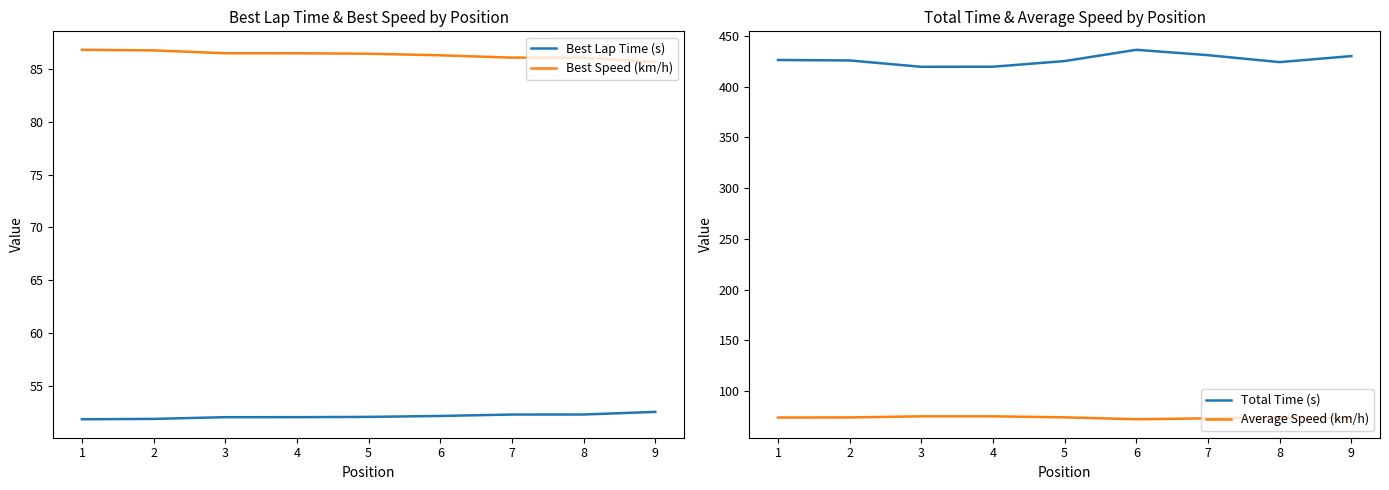

What is the difference between the Average Speed (km/h) values at 4 and 7?

2.0